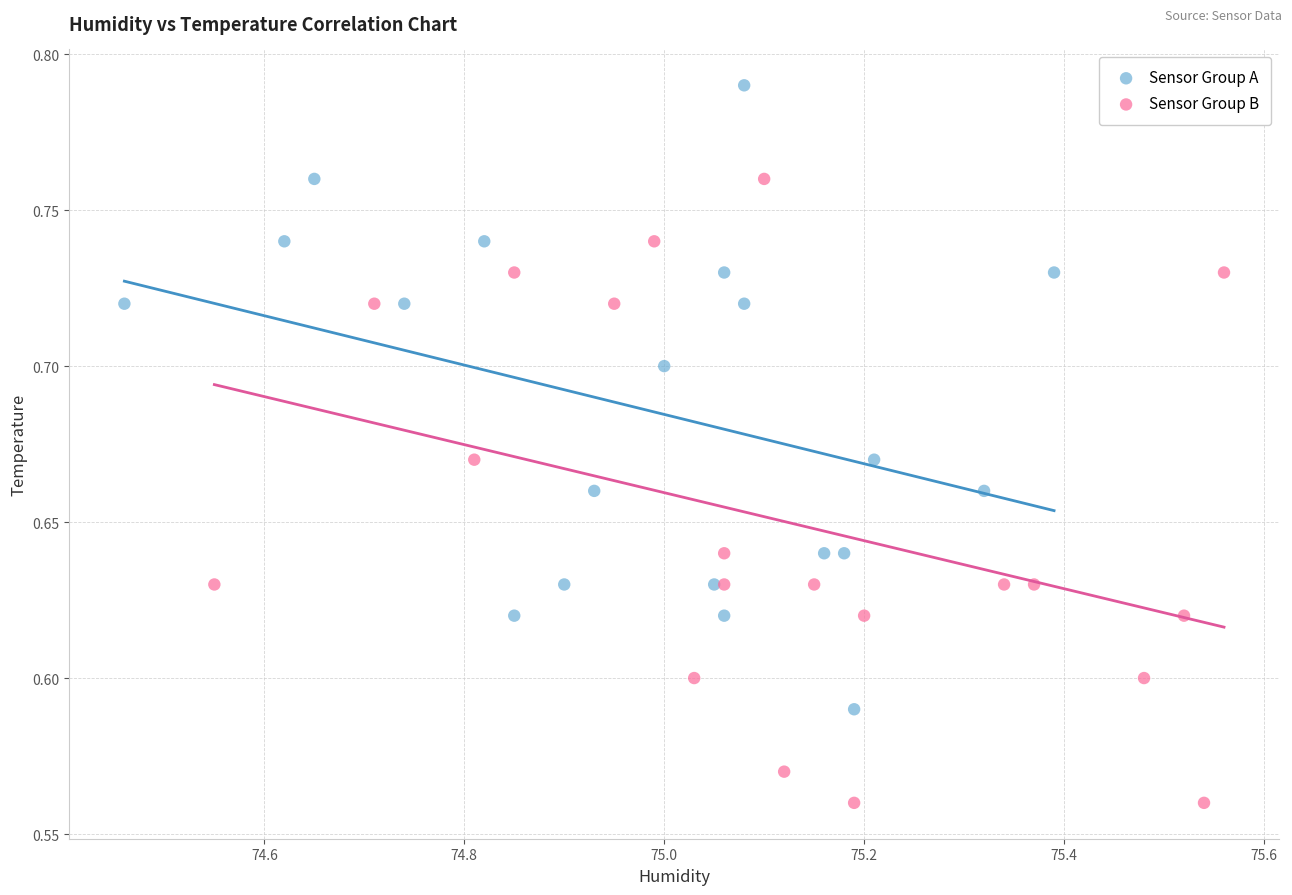

Which series reaches the maximum Y coordinate?

Sensor Group A